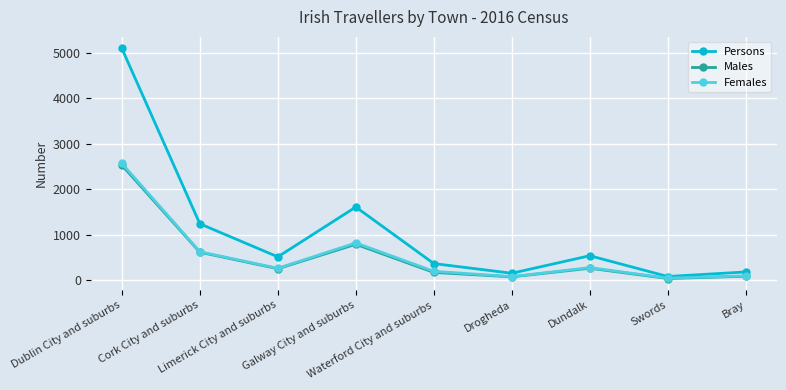

Is the value of Females at Drogheda greater than the value of Males at Dublin City and suburbs?

No